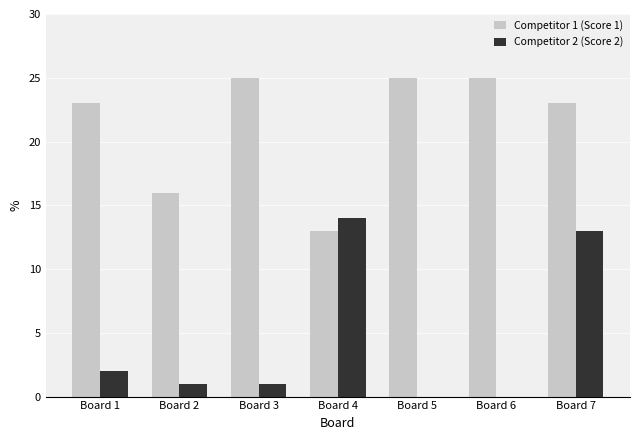

Which series has the largest total across all categories?

Competitor 1 (Score 1)